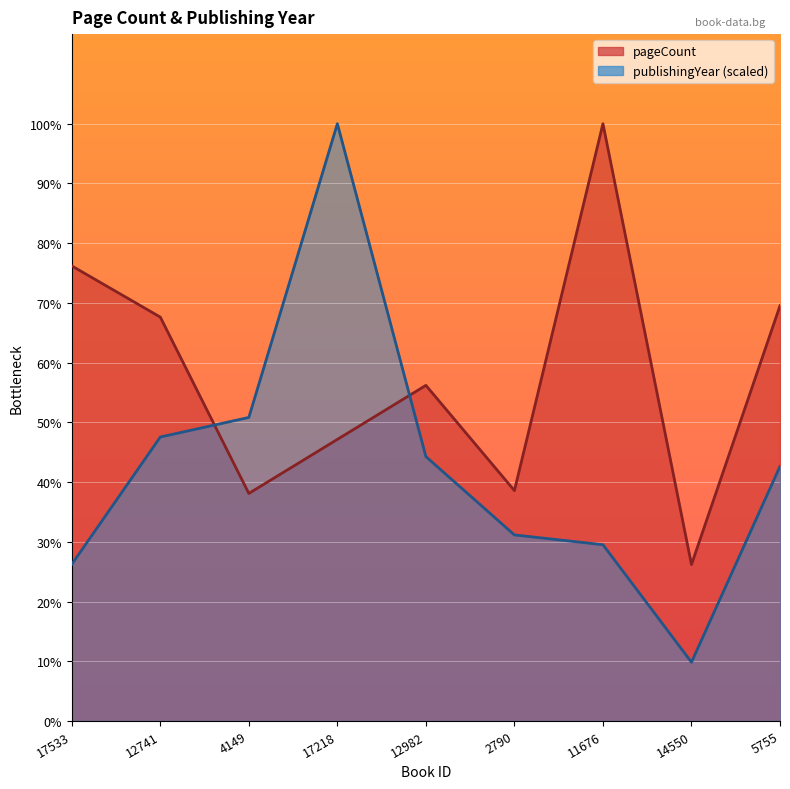

At how many categories does at least one series exceed 678?

2